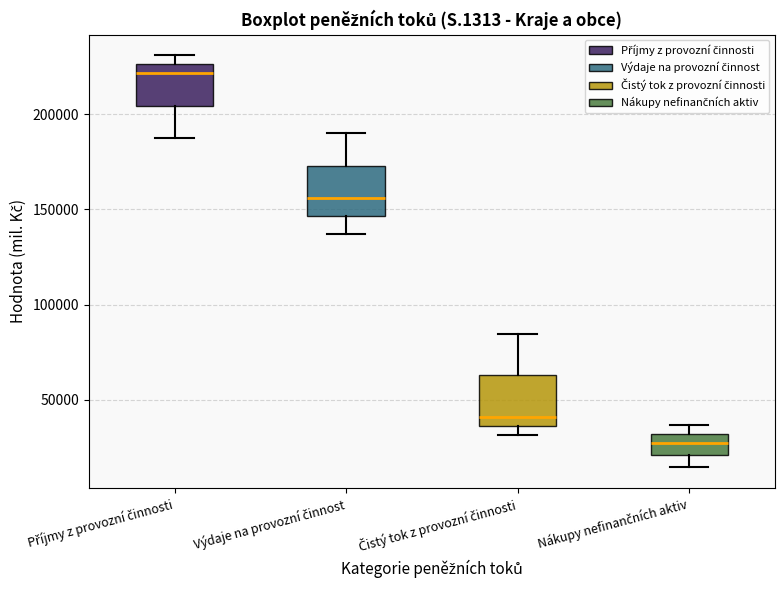

Where does the lower whisker of the box for Výdaje na provozní činnost end on the y-axis? The values are not printed on the chart, so give them approximately, as read against the axis.

135000